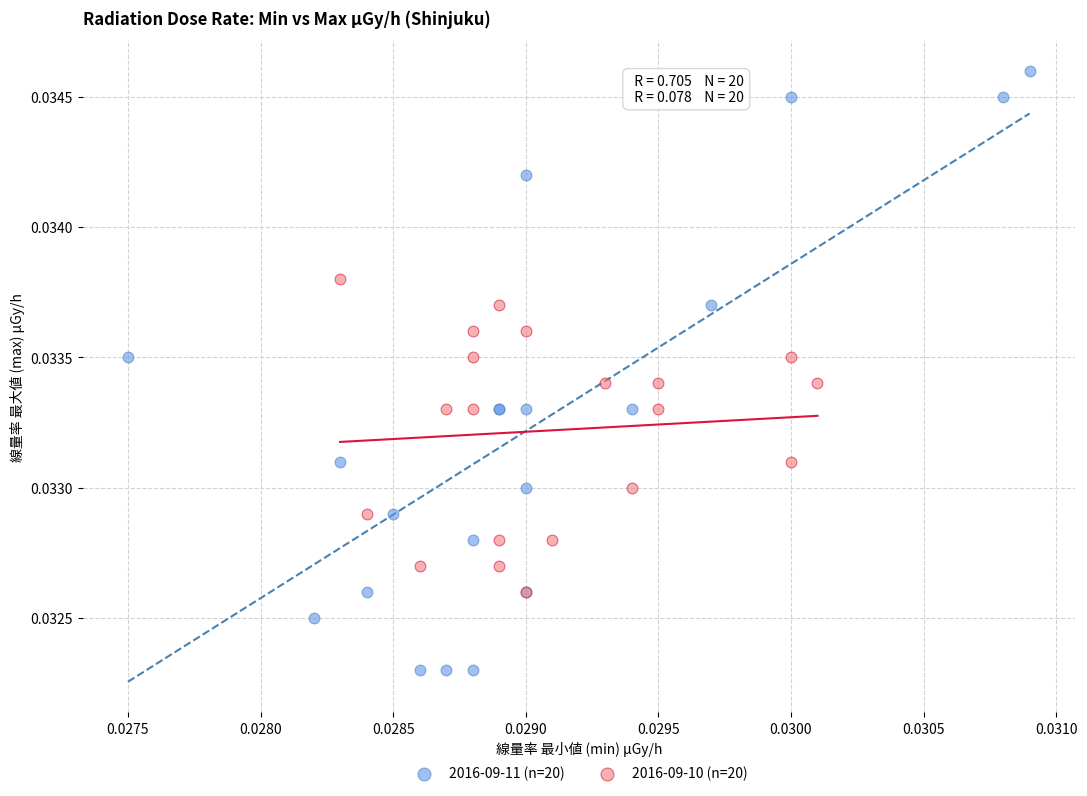

Which series contains the lowest Y value?

2016-09-11 (n=20)